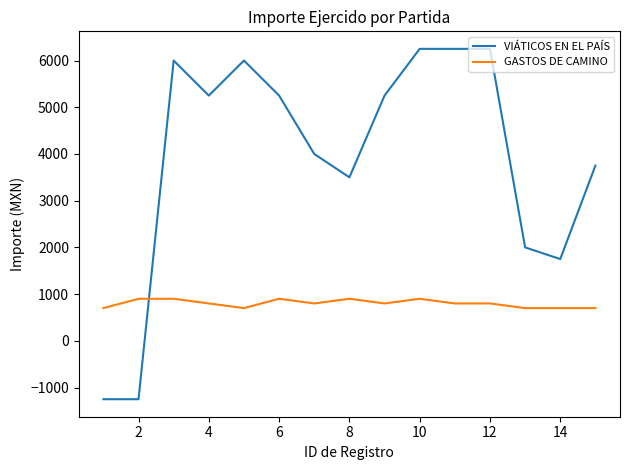

What is the maximum value shown in the chart?

6250